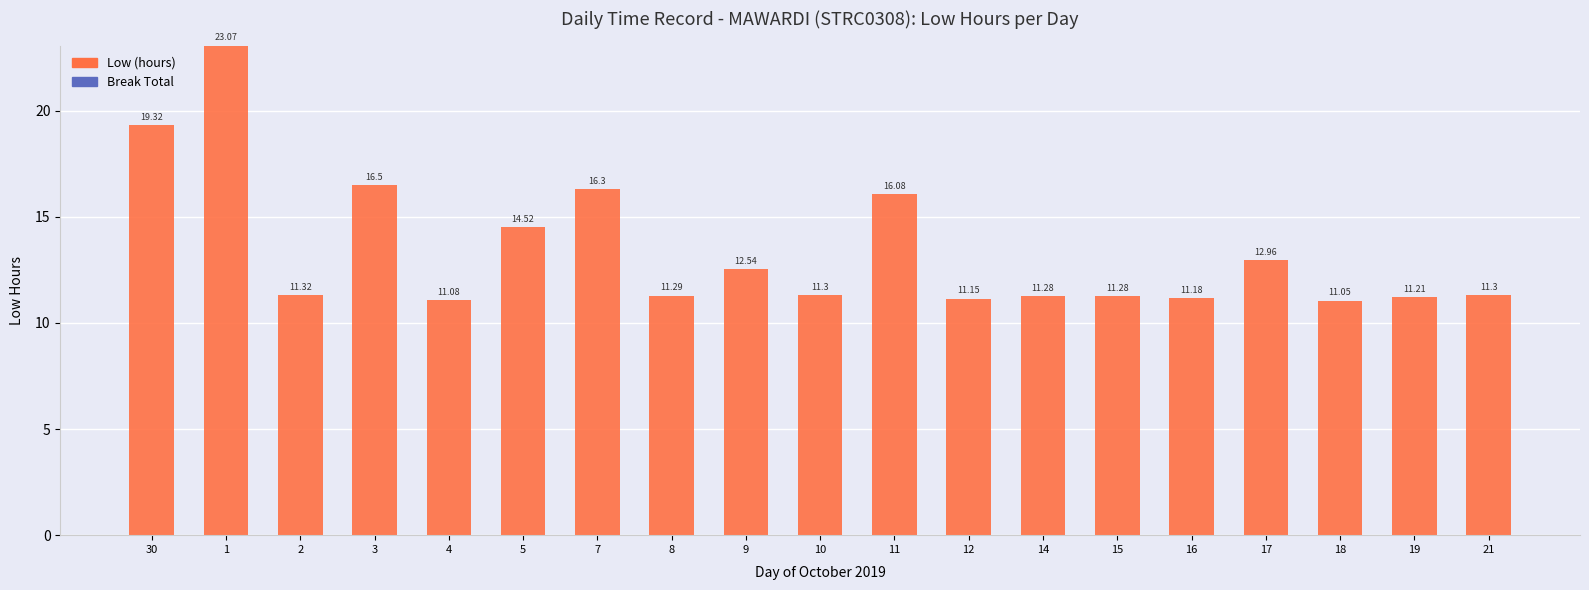

What is the change in value from 30 to 17?

-6.4